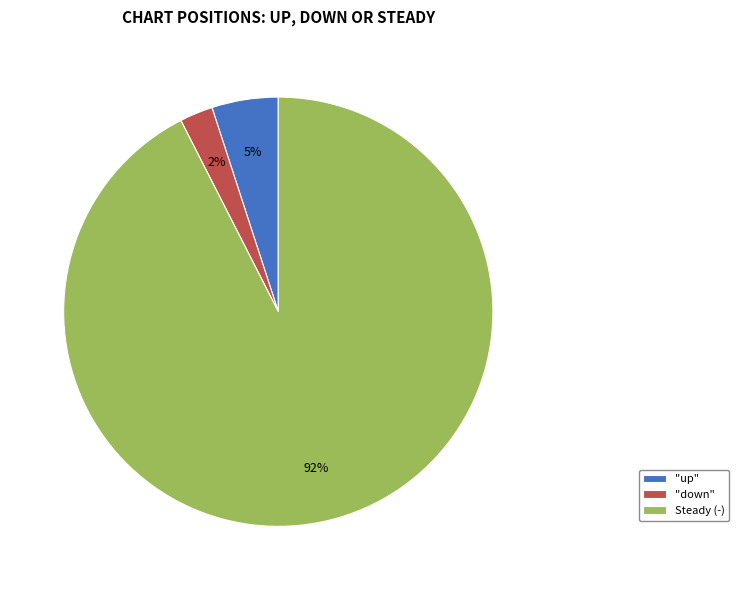

Count the number of slices in the pie.

3